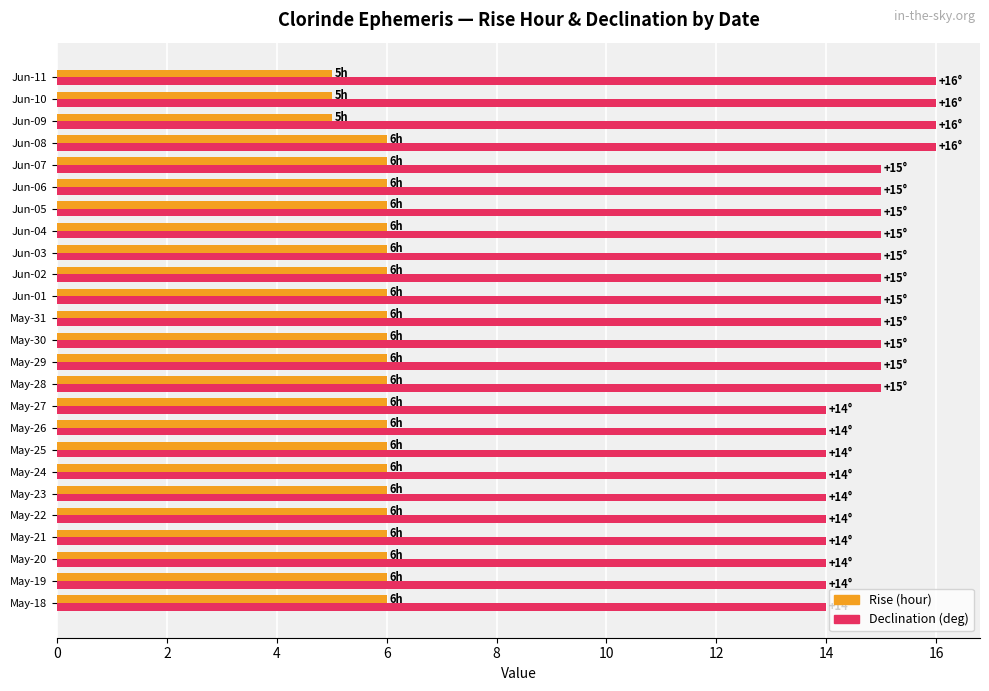

Which series has the largest total across all categories?

Declination (deg)